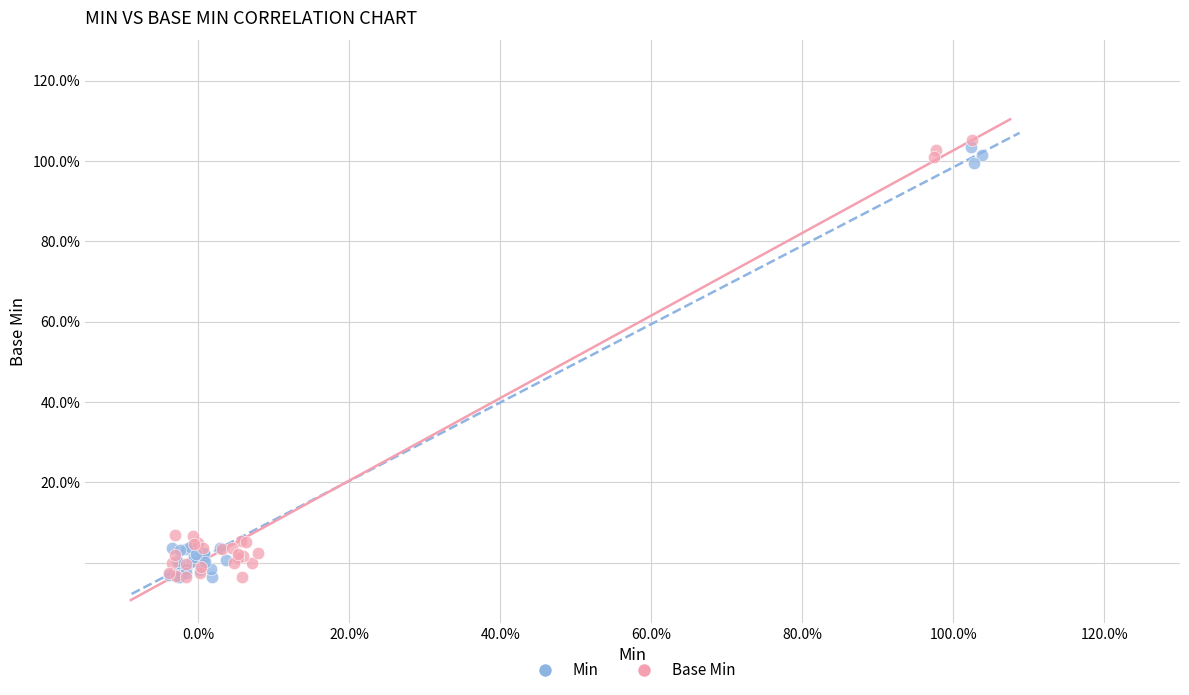

What are all the series names shown in the legend?

Min, Base Min